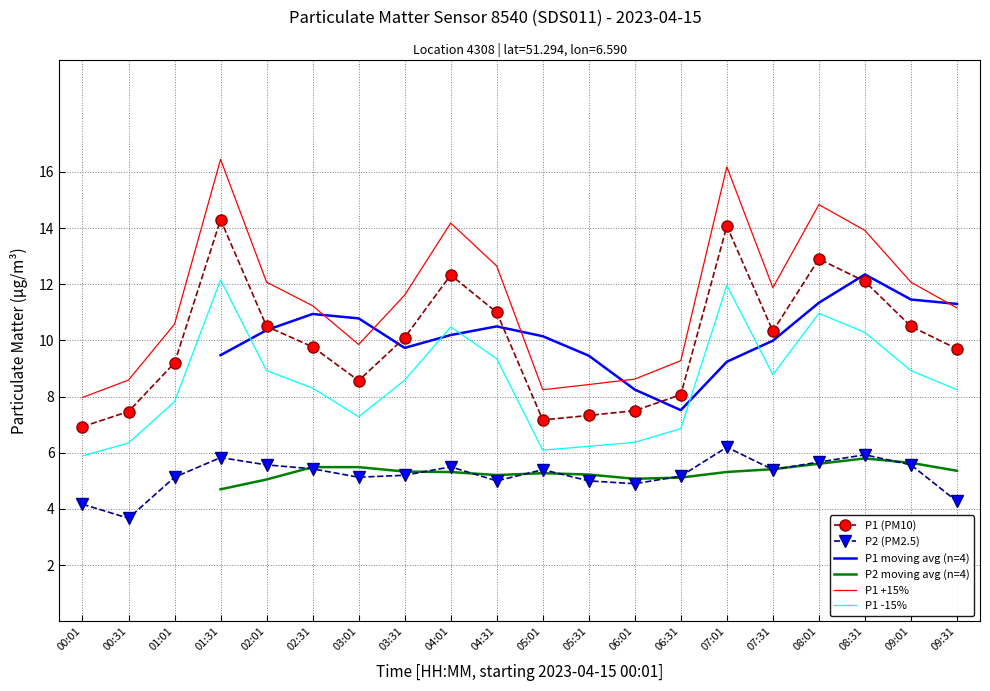

True or false: P1 -15% and P1 +15% intersect in this chart.

False